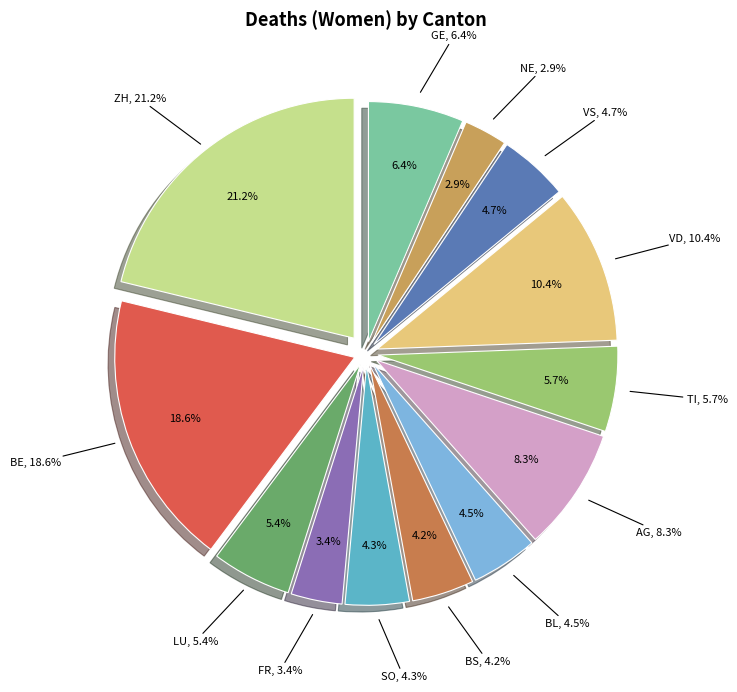

How many slices are in this pie chart?

13